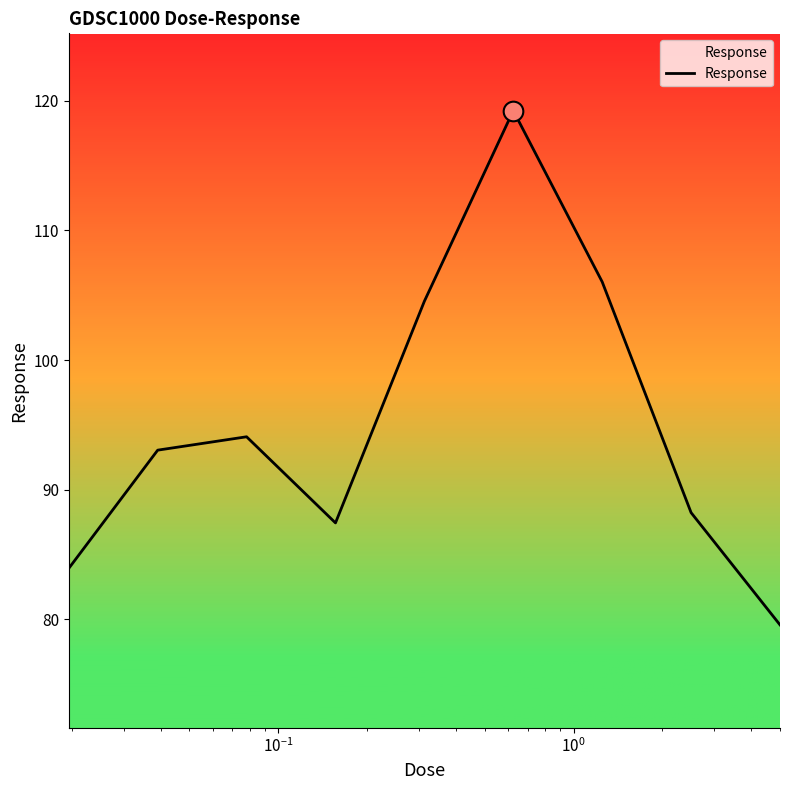

What is the smallest value displayed?

79.6